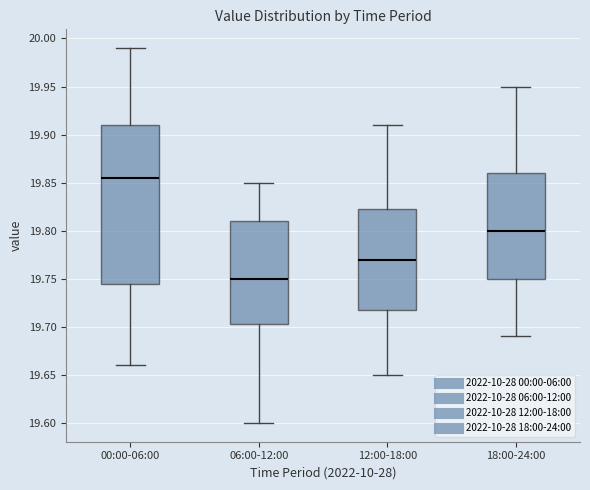

Where is the upper edge of the box for 00:00-06:00 on the y-axis? The values are not printed on the chart, so give them approximately, as read against the axis.

19.910